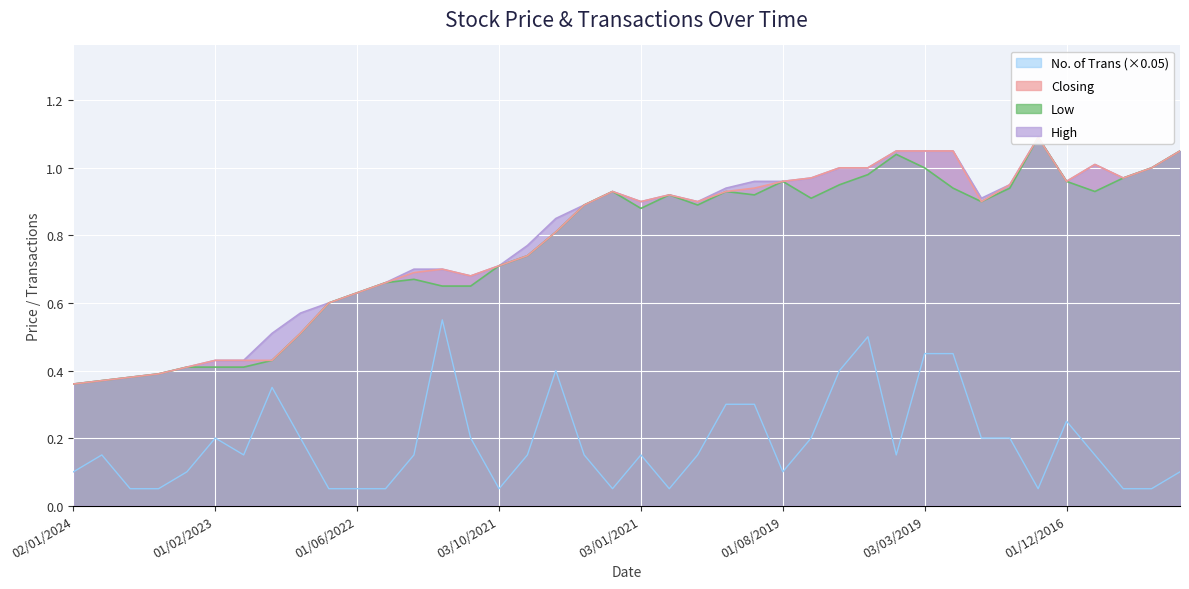

What is the lowest value of the No. of Trans series?

0.1